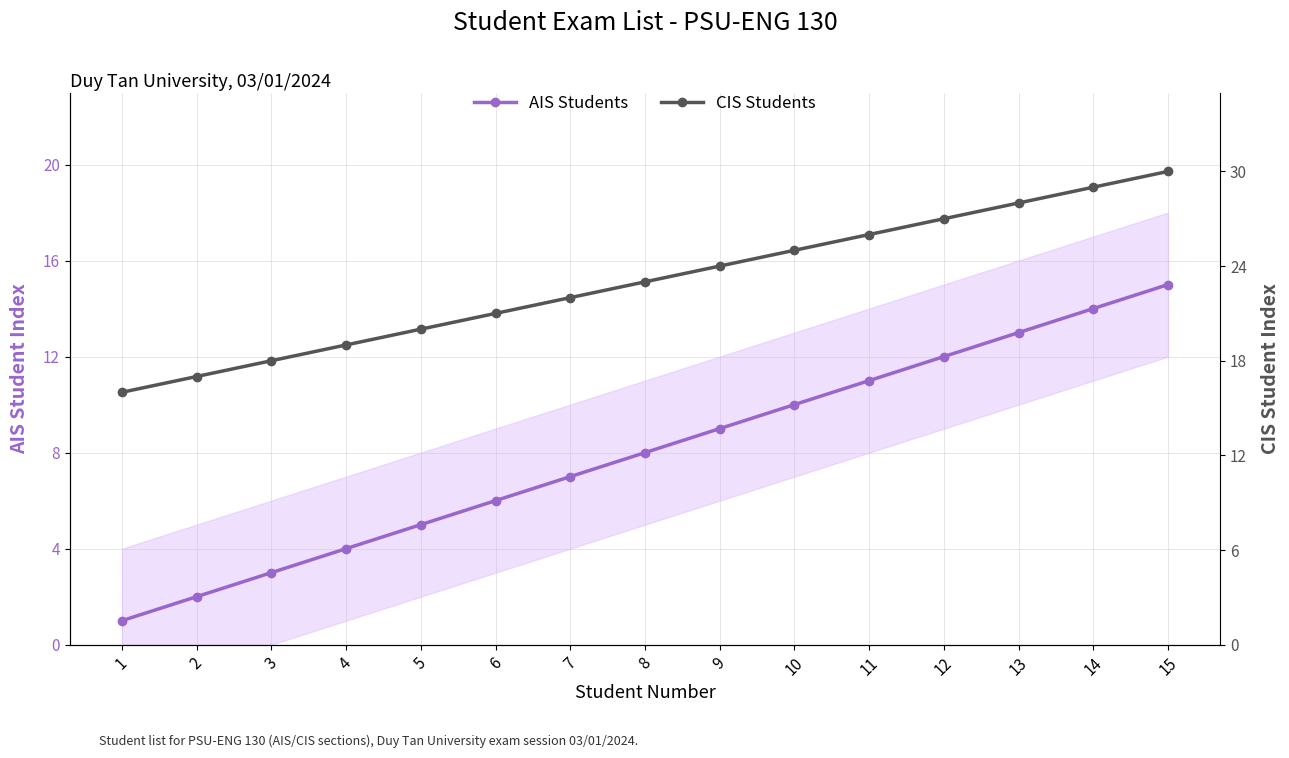

What is the average value of the AIS Students series?

8